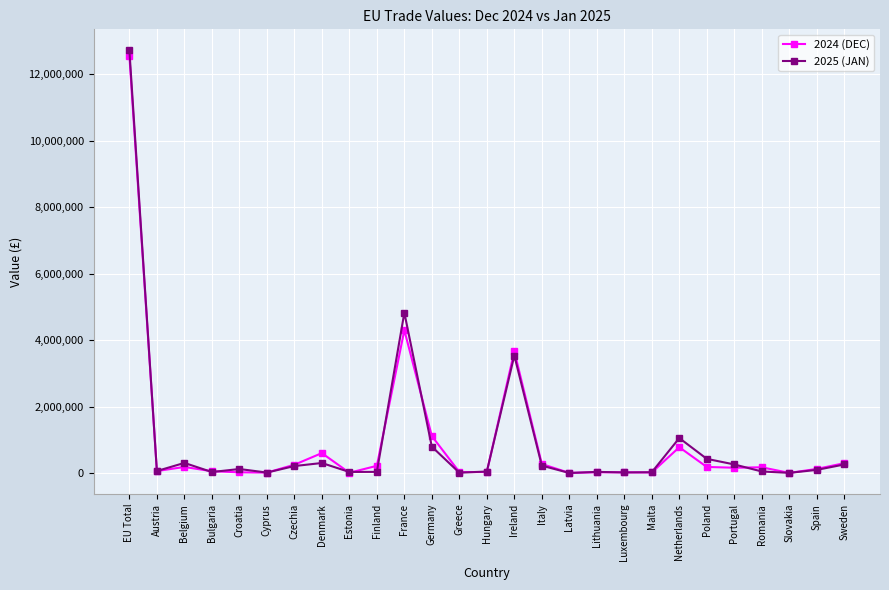

How many data points in 2024 (DEC) are less than 157756?

13